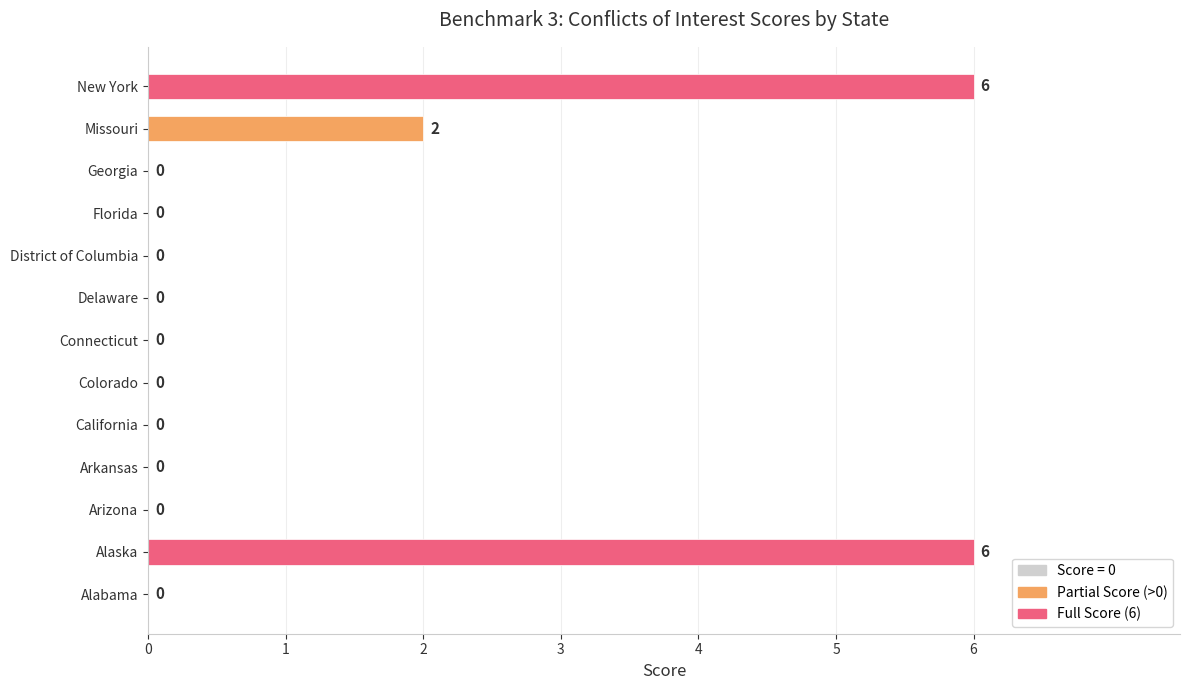

How many categories are shown in the chart?

13